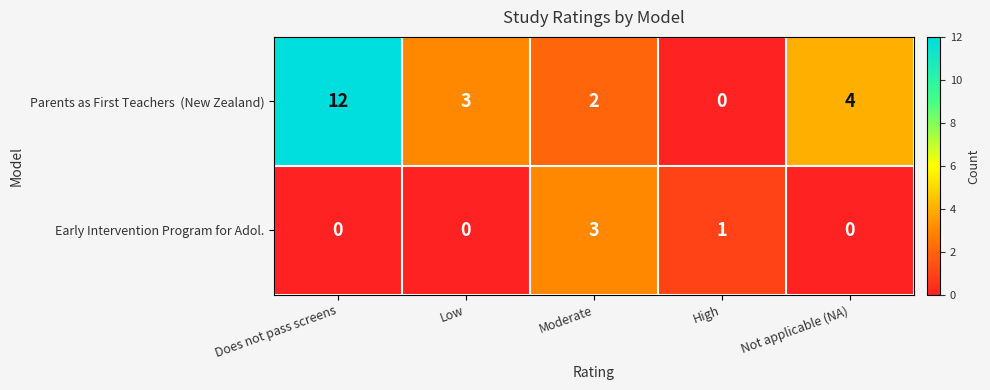

What is the total value across all series at Moderate?

5